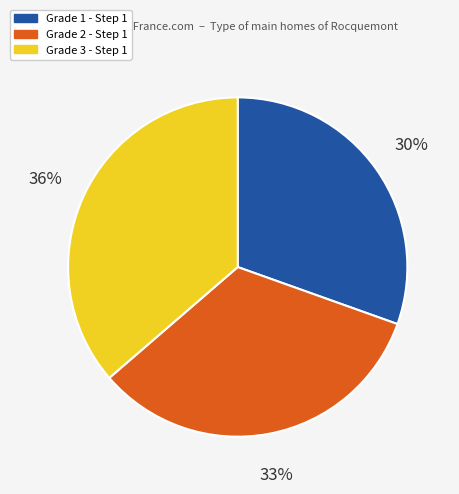

Is there any slice that represents more than half of the pie?

No